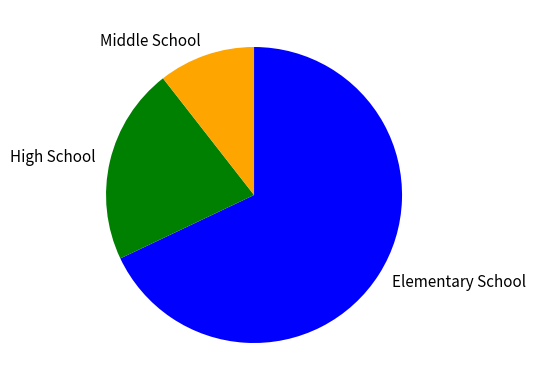

True or false: Middle School accounts for 11% of the total.

True